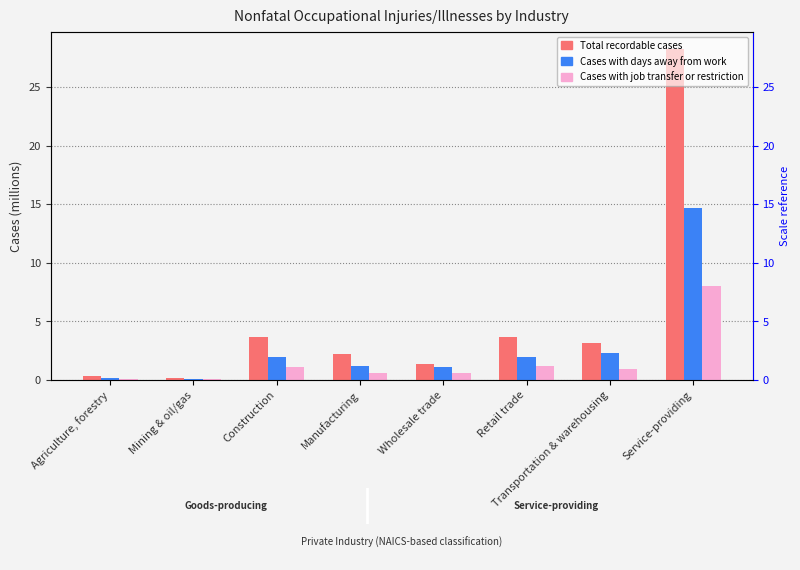

What is the spread (max minus min) of values at Agriculture, forestry?

0.2